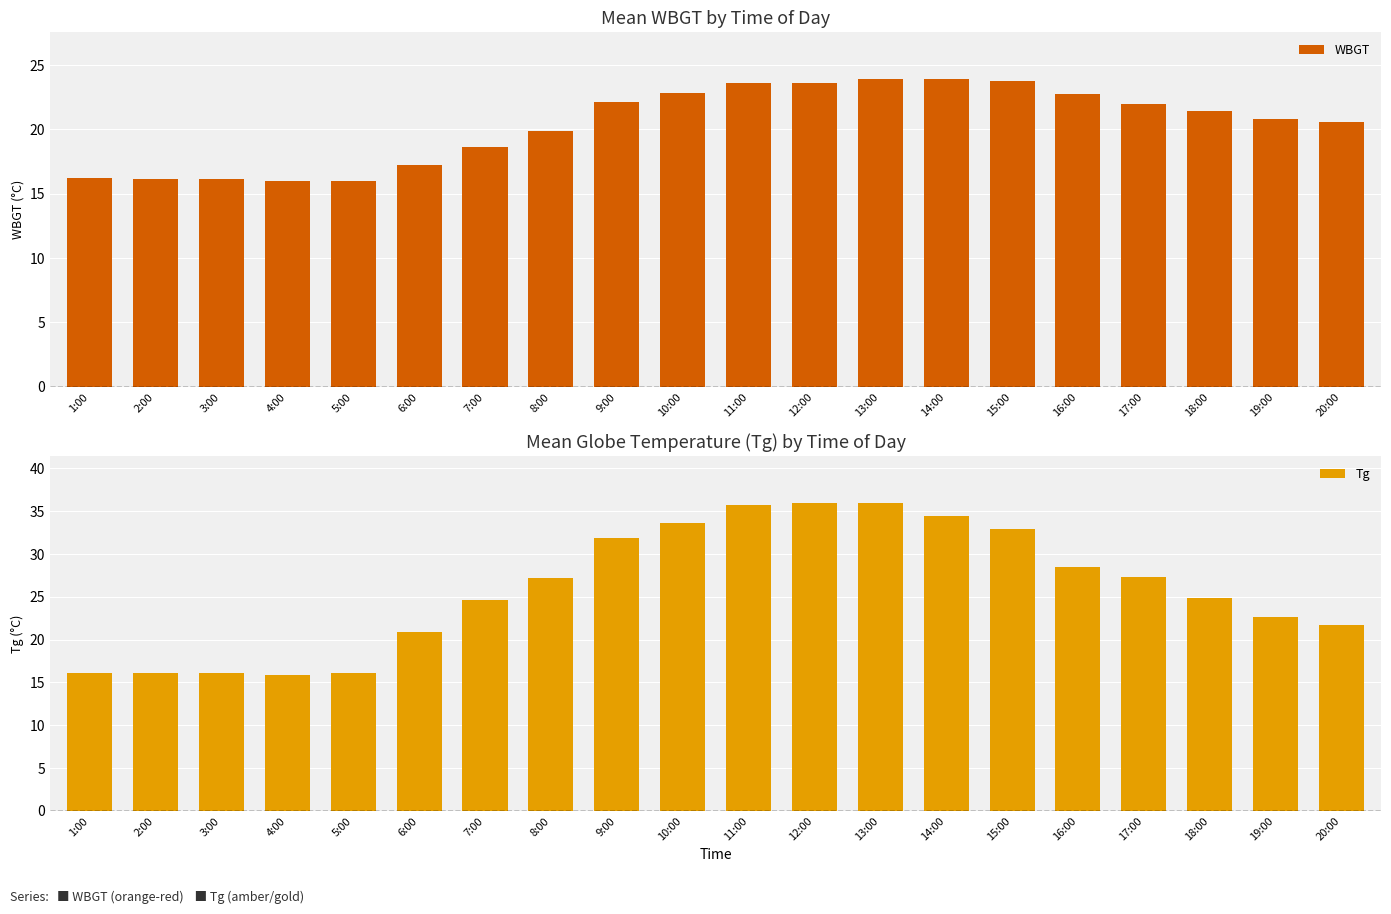

At 13:00, list the series in order from smallest to largest.

WBGT, Tg